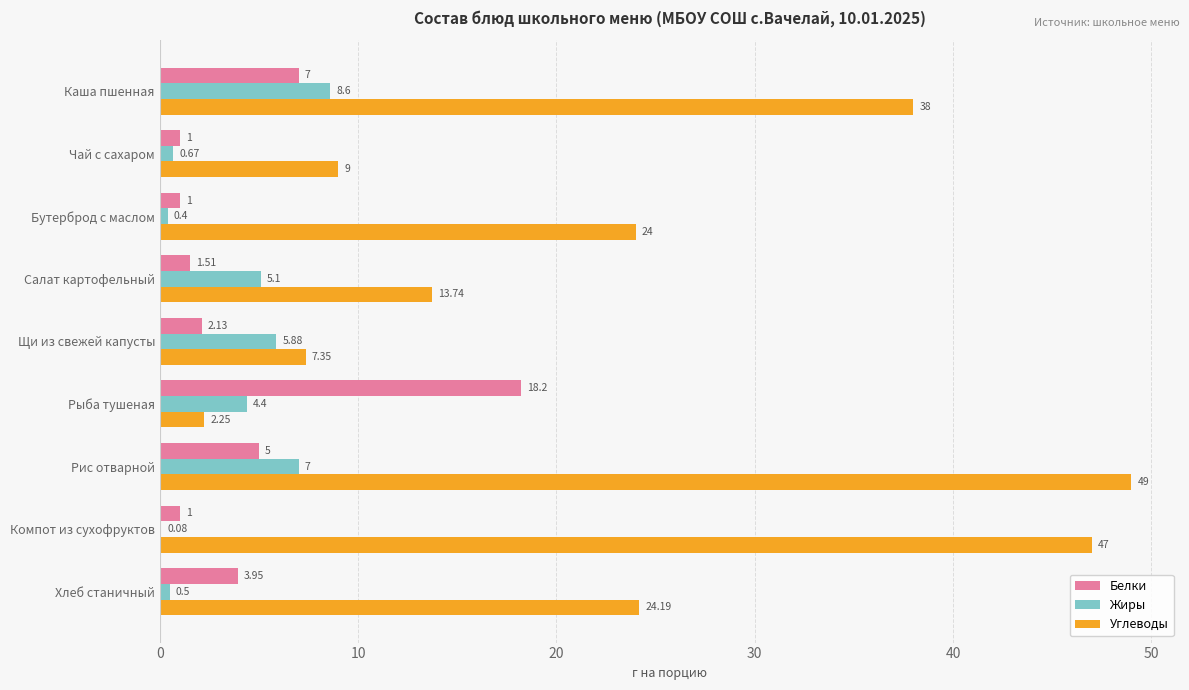

Is the value of Белки at Рис отварной greater than the value of Жиры at Щи из свежей капусты?

No